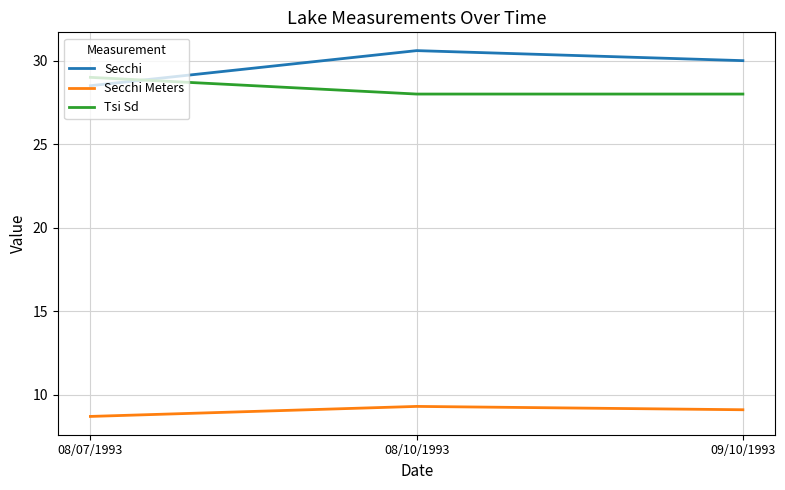

Reading left to right, extract all data points from this chart.

Secchi: 28.5	30.6	30.0
Secchi Meters: 8.7	9.3	9.1
Tsi Sd: 29.0	28.0	28.0